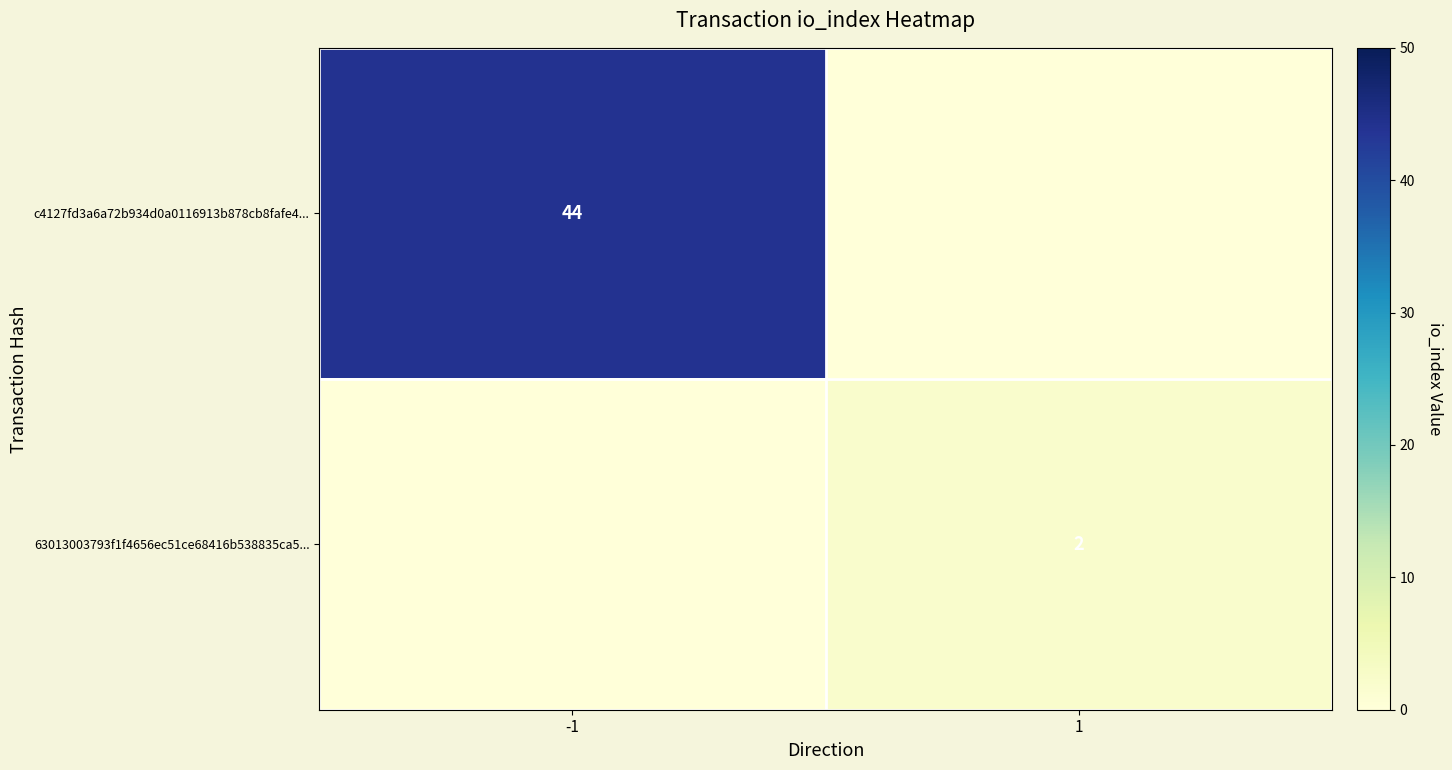

The c4127fd3a6a72b934d0a0116913b878cb8fafe4... series shows 68 at -1. True or false?

False